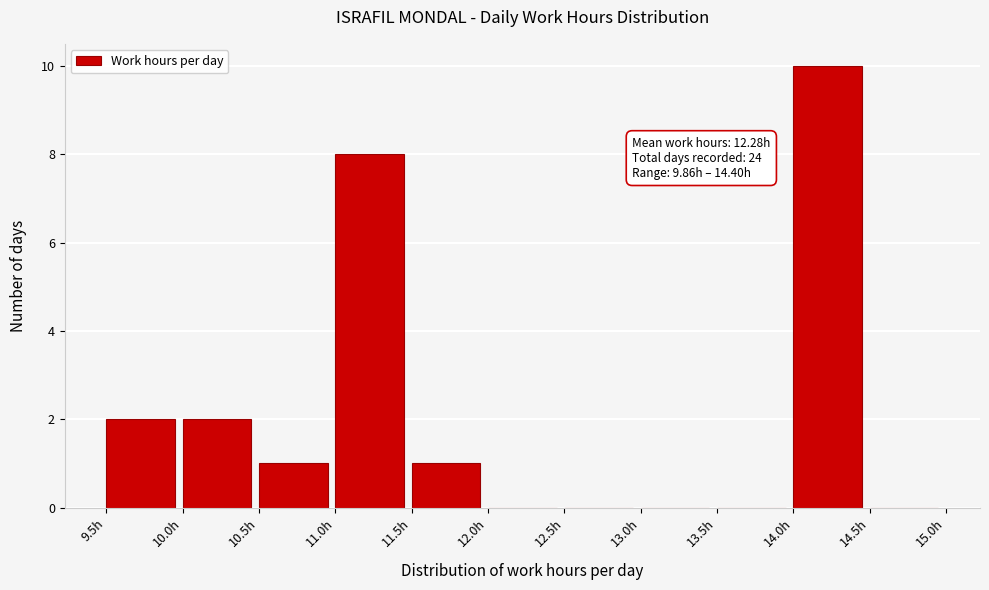

Which range on the x-axis has the tallest bar?

14.0 to 14.5